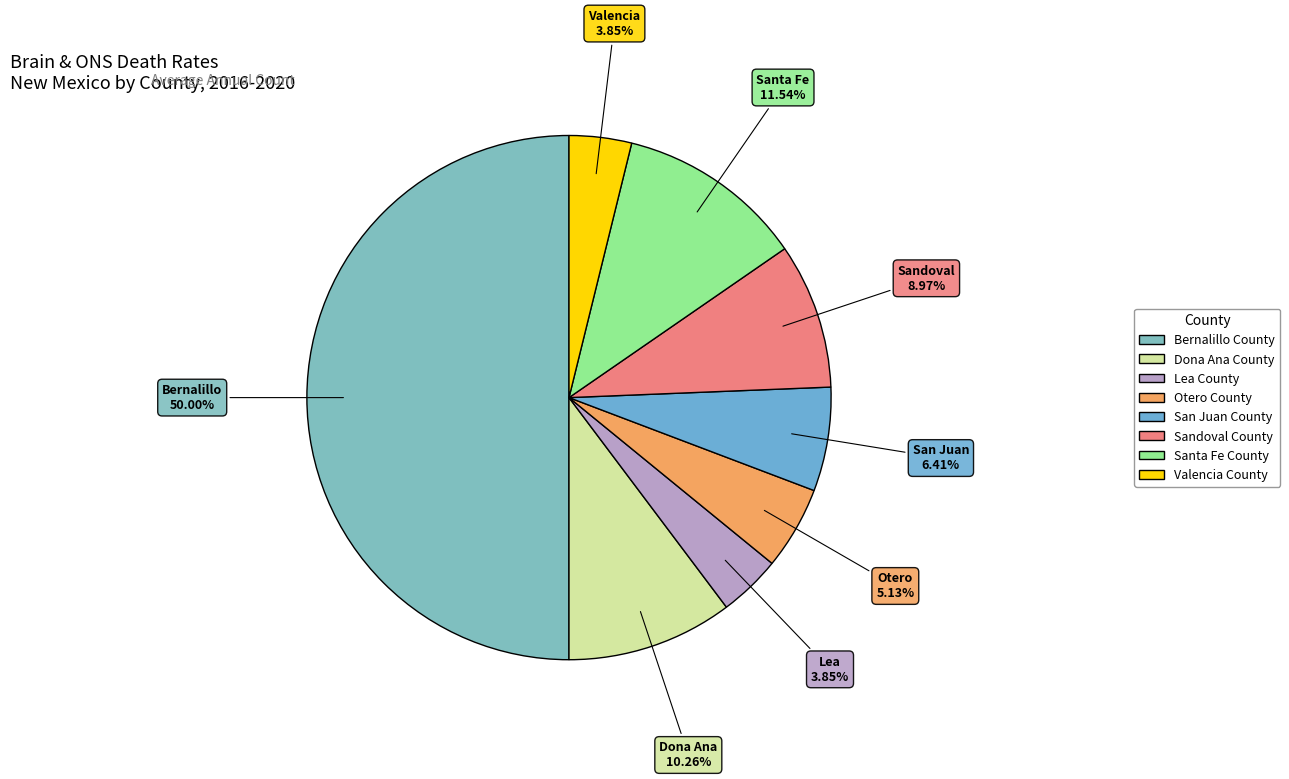

What percentage do Valencia County and Lea County together represent?

7.7%